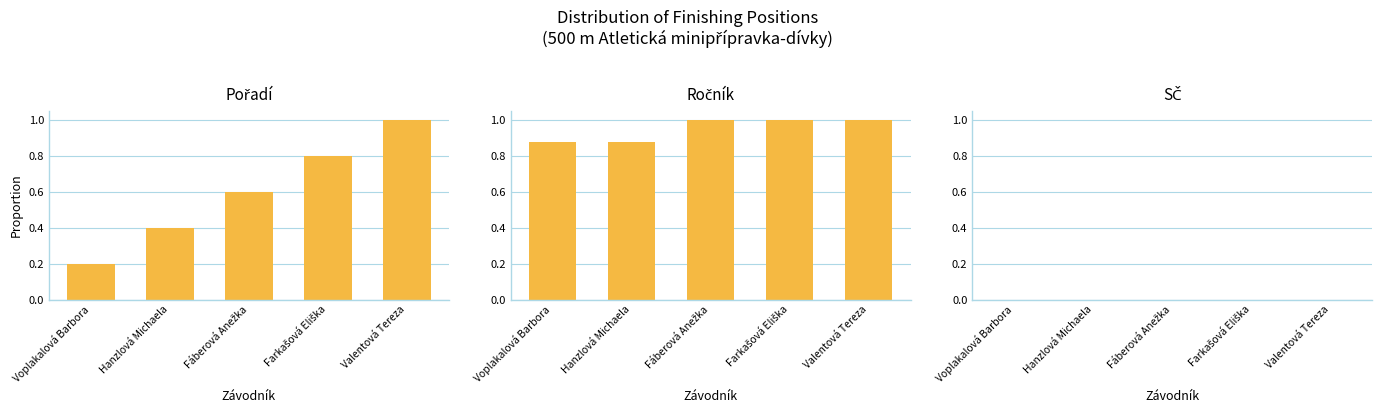

Which label corresponds to the largest value in the chart?

Valentová Tereza